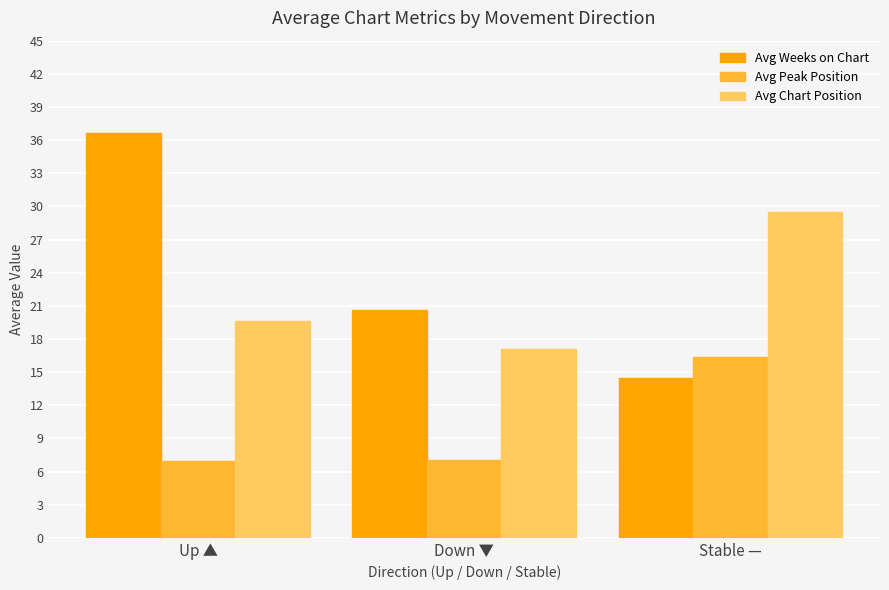

What is the total value across all series at Down ▼?

44.7